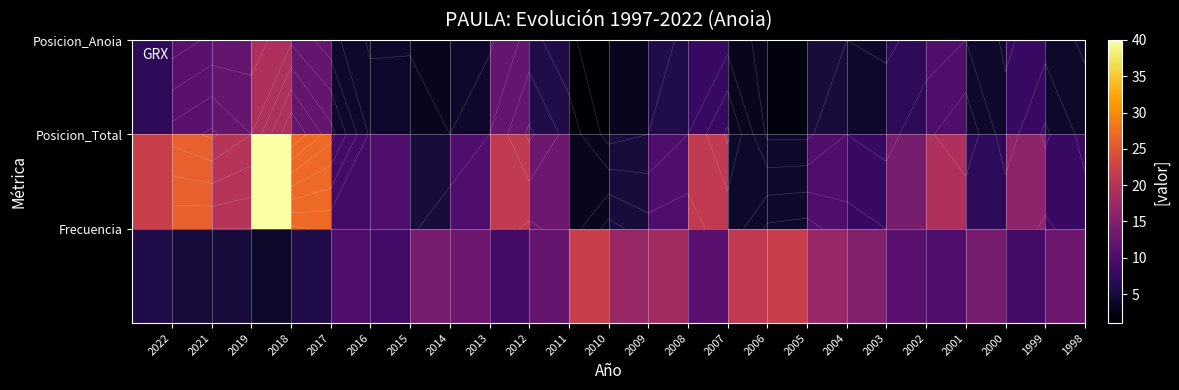

How many series are shown in this chart?

3